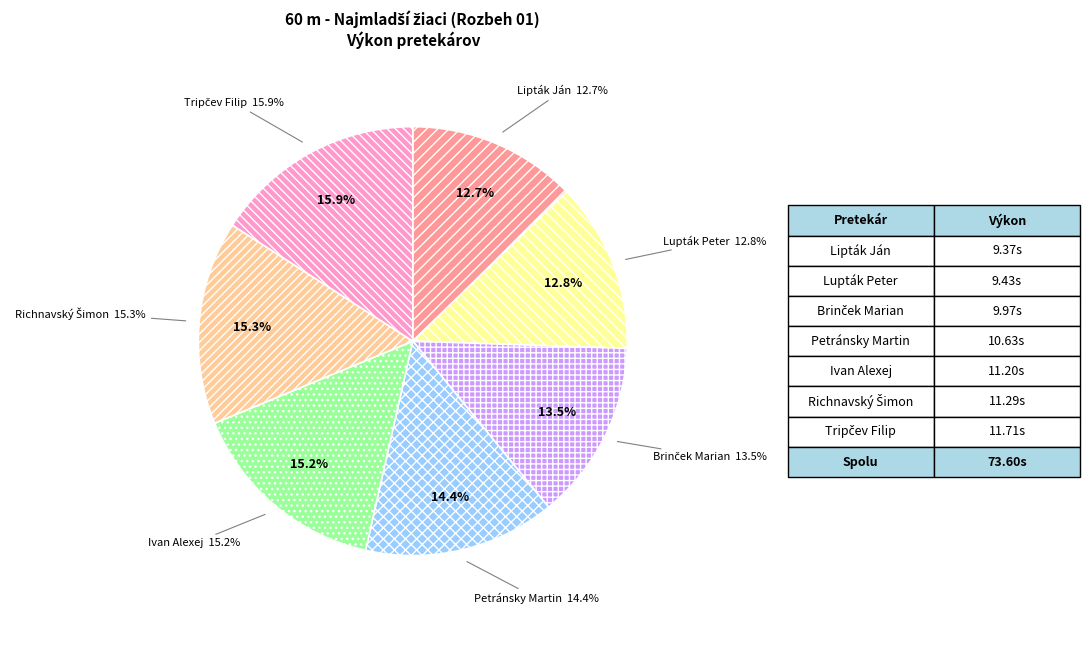

Does Ivan Alexej account for over 50% of the chart?

No